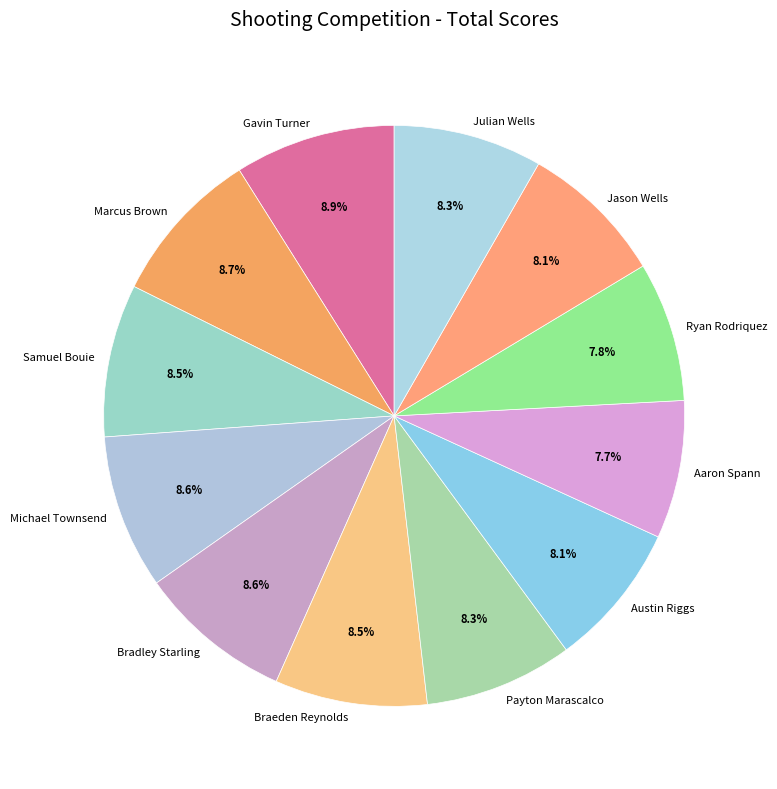

How many slices are in this pie chart?

12